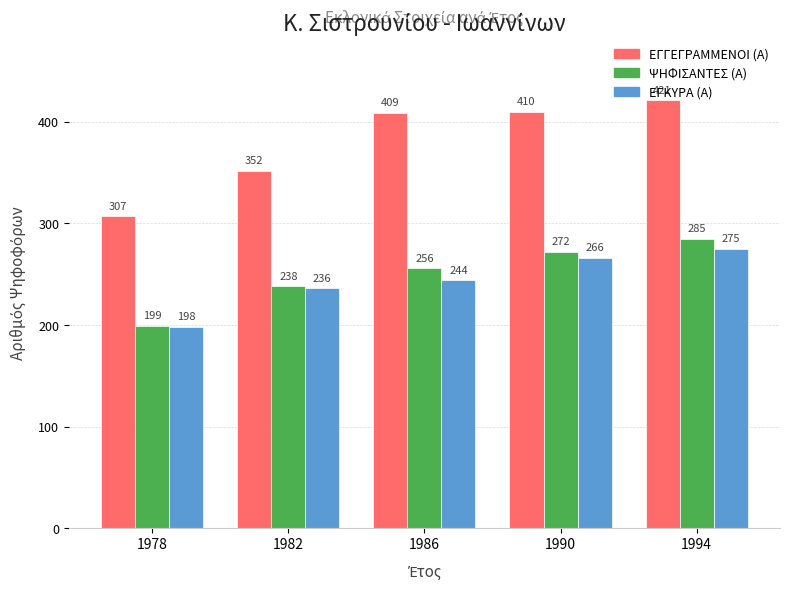

Count the number of data series in this chart.

3